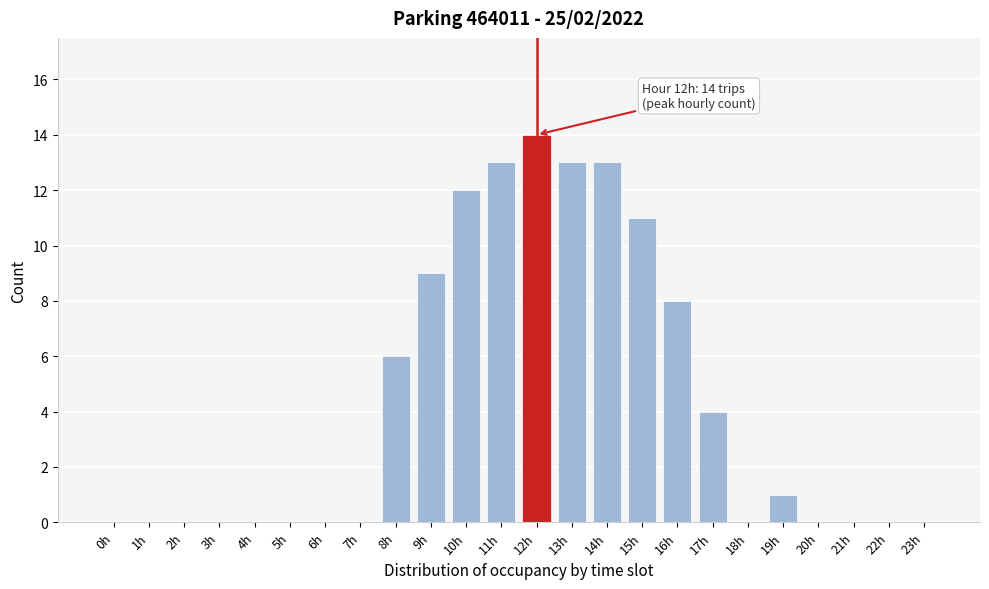

Reading right to left, transcribe all the data shown in this chart.

23h=0	22h=0	21h=0	20h=0	19h=1	18h=0	17h=4	16h=8	15h=11	14h=13	13h=13	12h=14	11h=13	10h=12	9h=9	8h=6	7h=0	6h=0	5h=0	4h=0	3h=0	2h=0	1h=0	0h=0